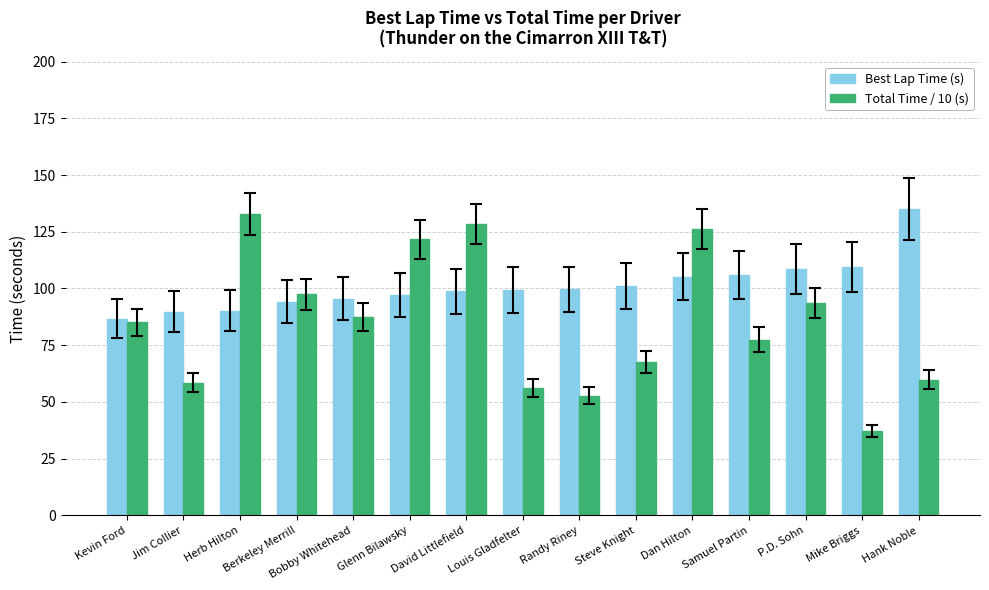

What is the difference between the maximum and minimum values in the Total Time / 10 (s) series?

95.8